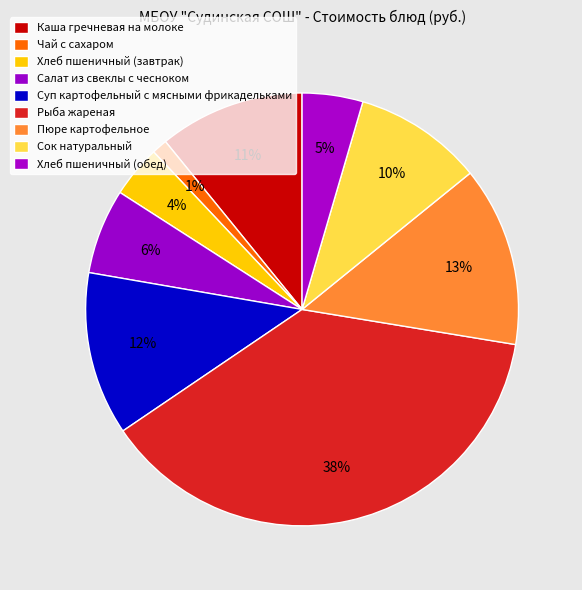

To the nearest percent, what is the average slice percentage?

11%